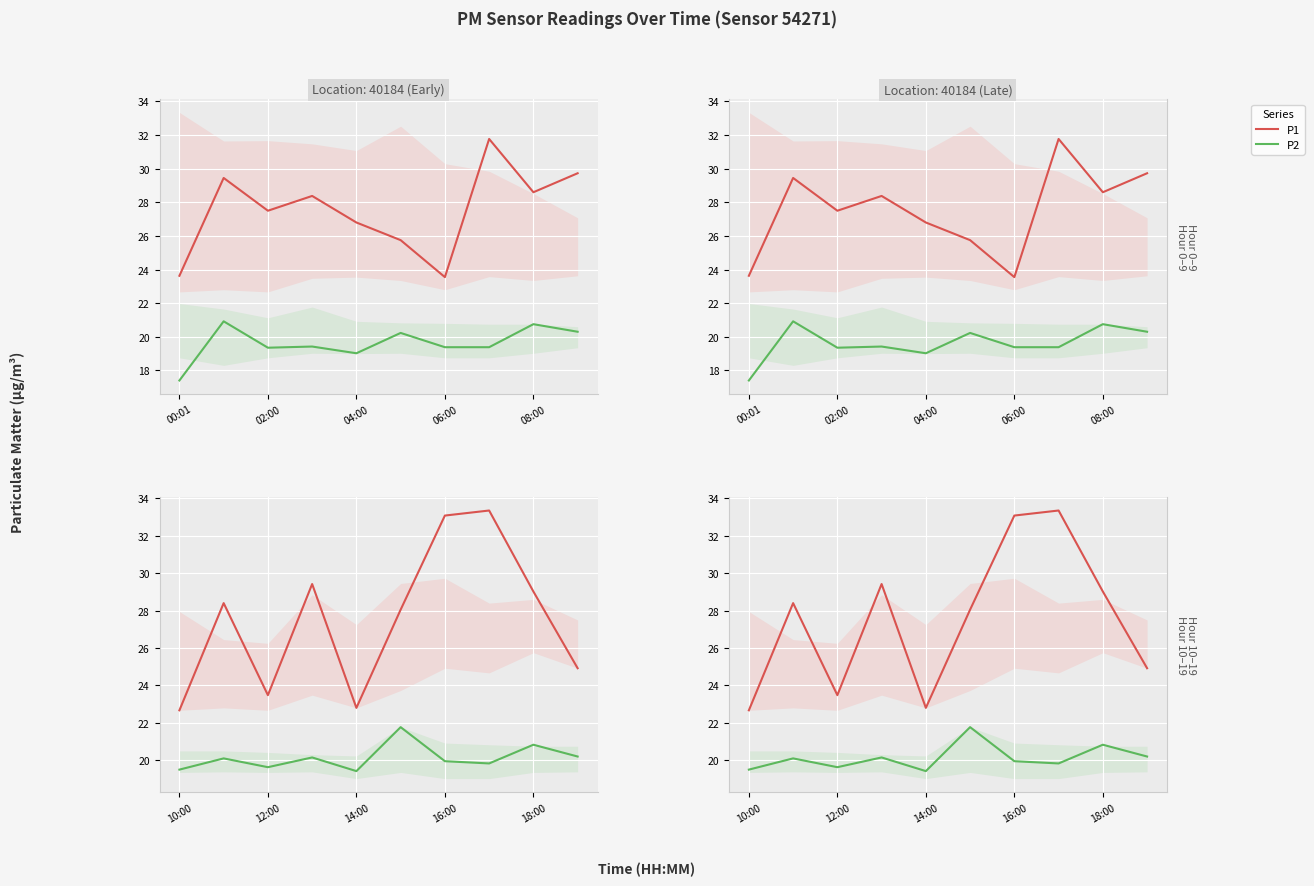

At which category is the sum across all series the highest?

7